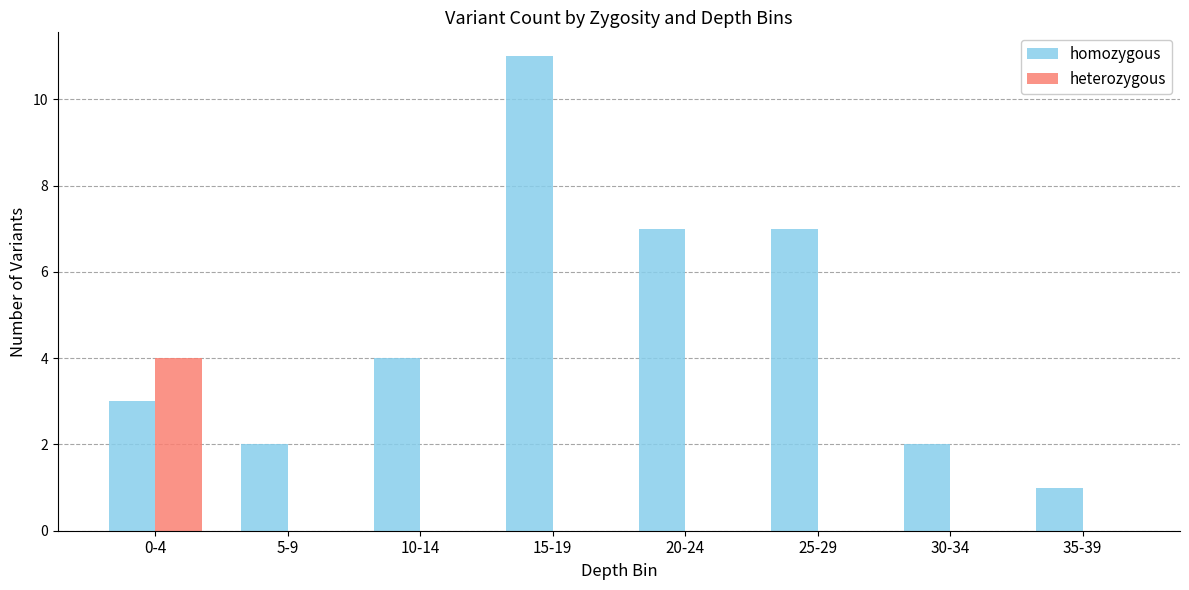

Are the bars grouped side by side (vs. stacked)?

Yes